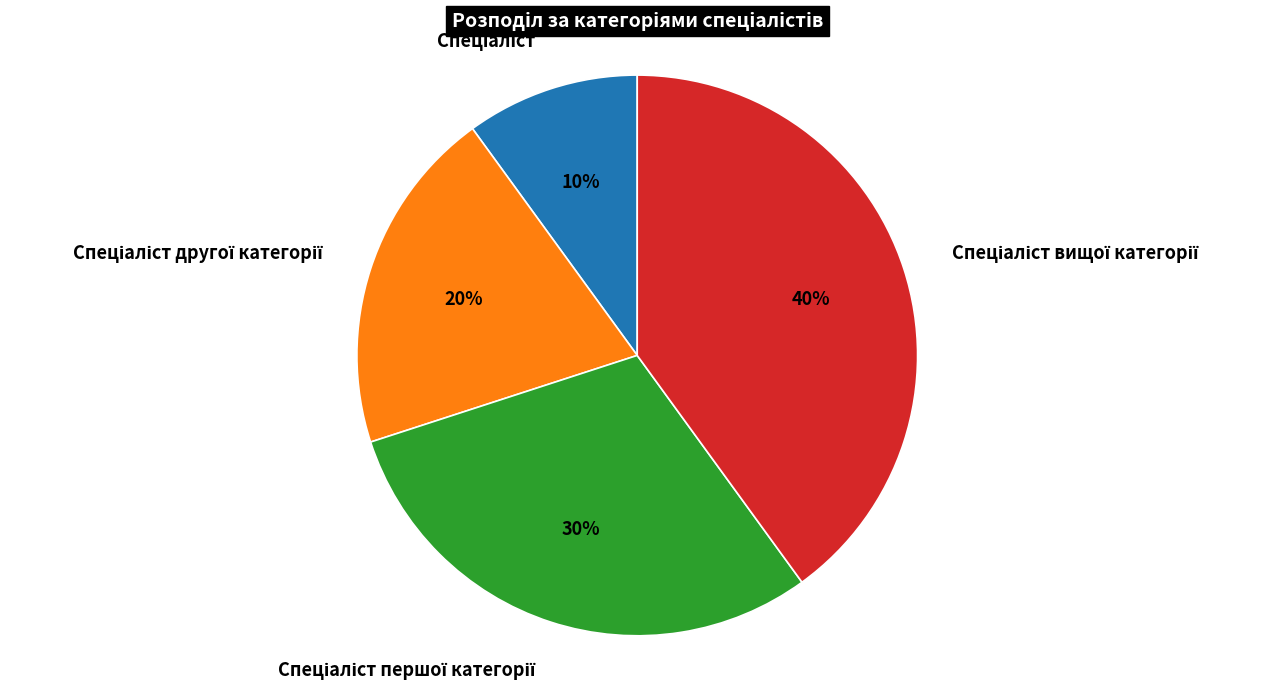

To the nearest percent, what is the difference between the largest and smallest slice percentages?

30%